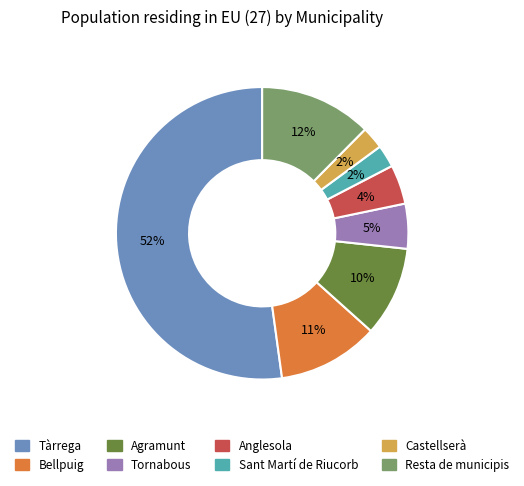

To the nearest percent, what is the combined percentage of Tàrrega and Resta de municipis?

65%